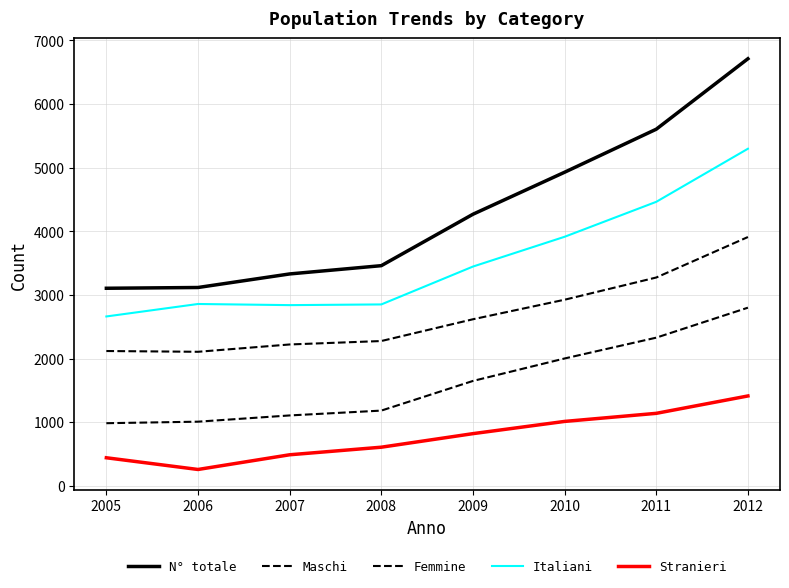

How many lines are shown in the chart?

5